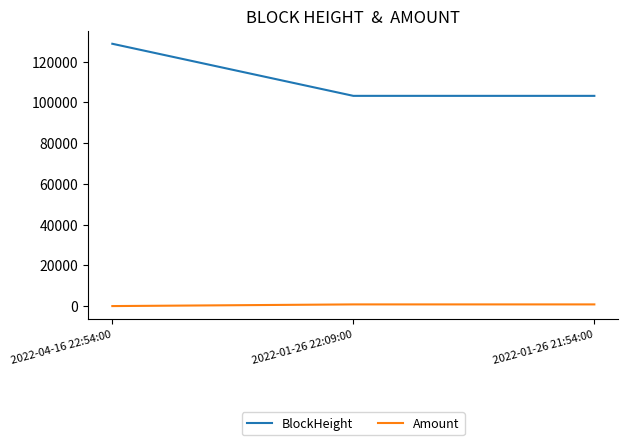

At how many categories does at least one series exceed 16905?

3